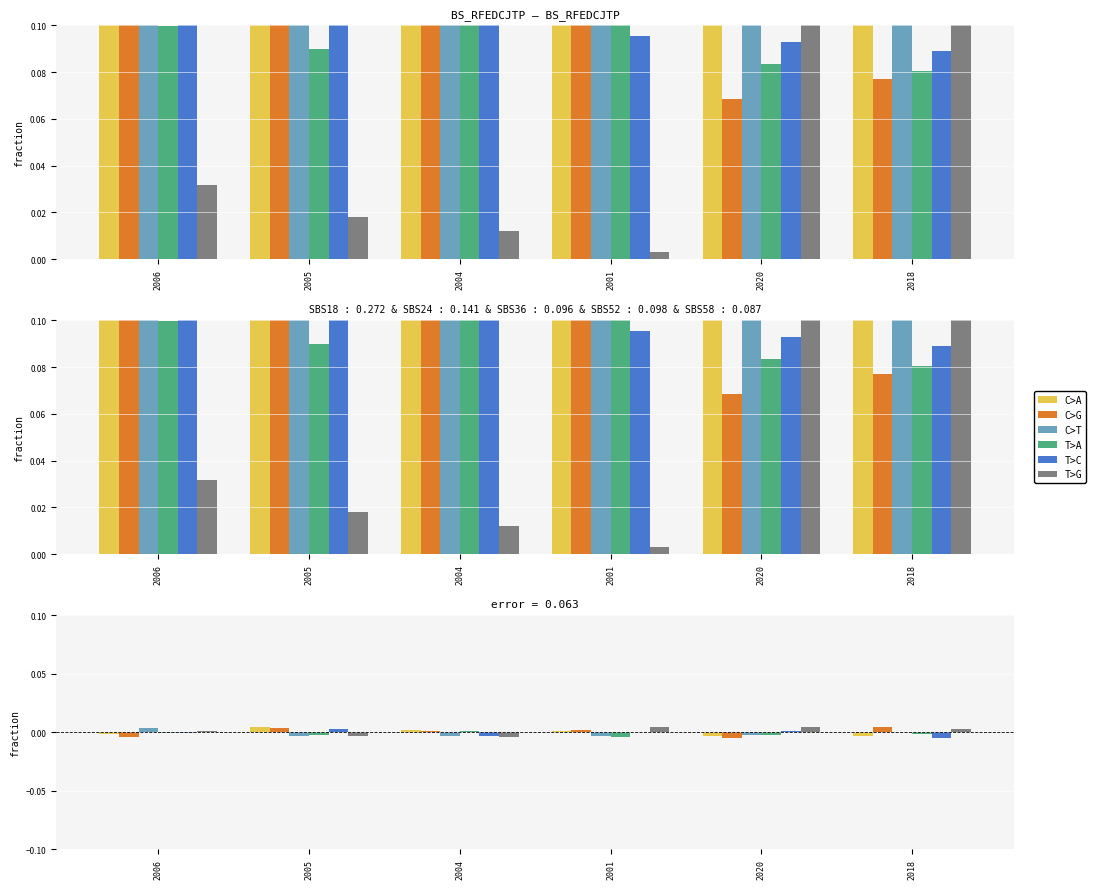

Count the number of data series in this chart.

6